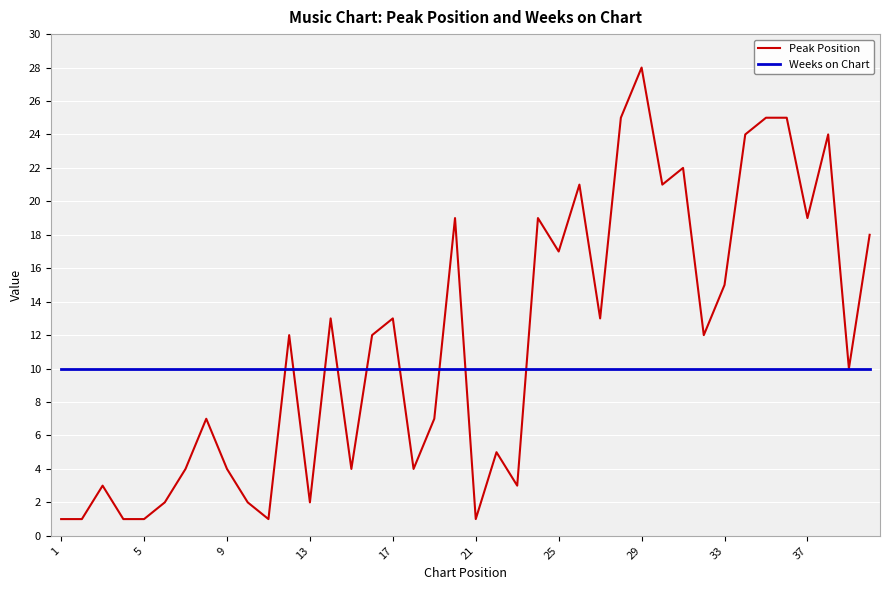

Which series has the largest total across all categories?

Peak Position